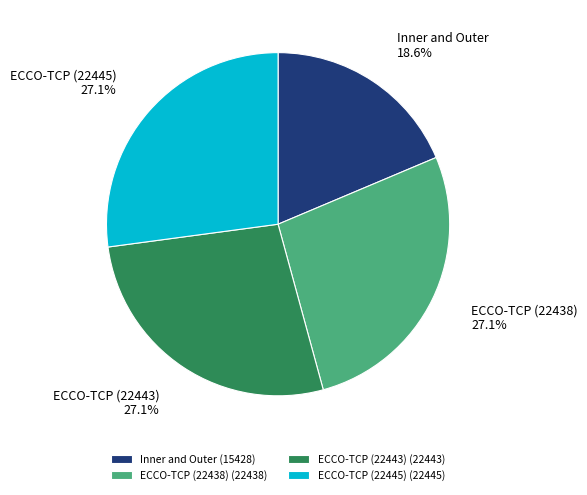

Does Inner and Outer represent more than half of the total?

No